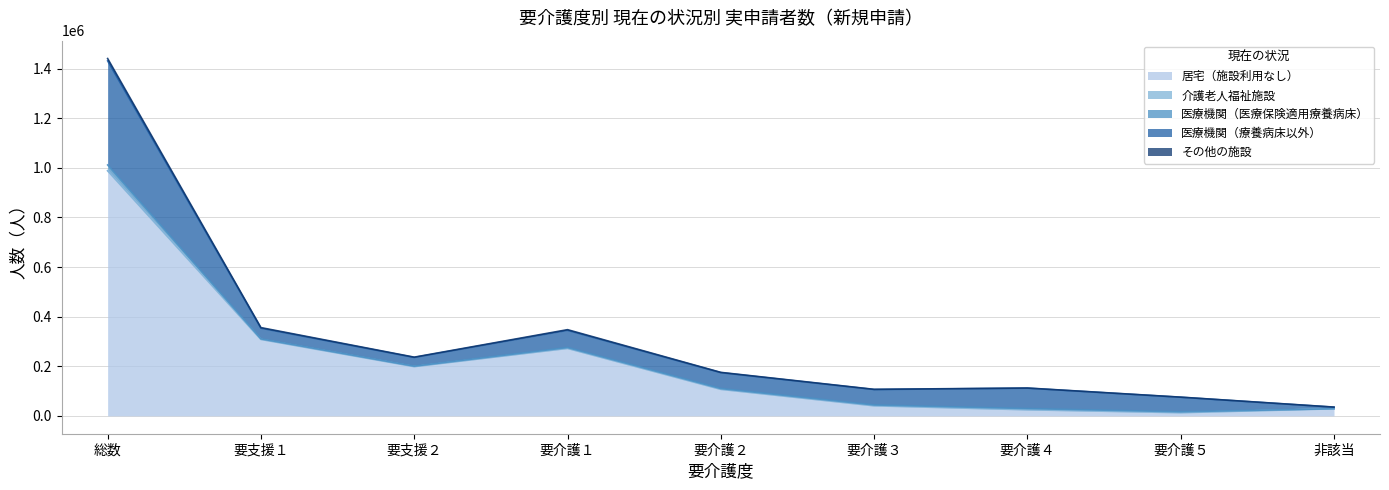

Which series has the largest total across all categories?

居宅（施設利用なし）